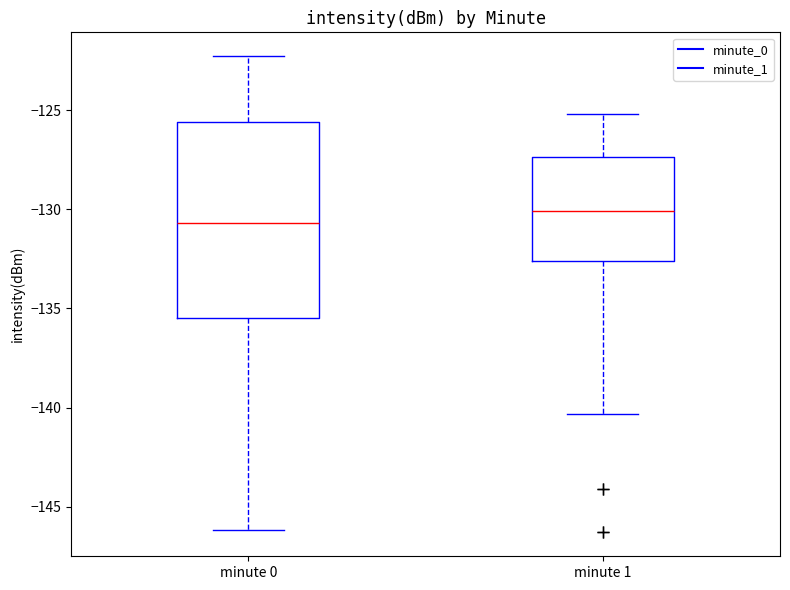

Which box is the tallest, from its lower edge to its upper edge?

minute 0